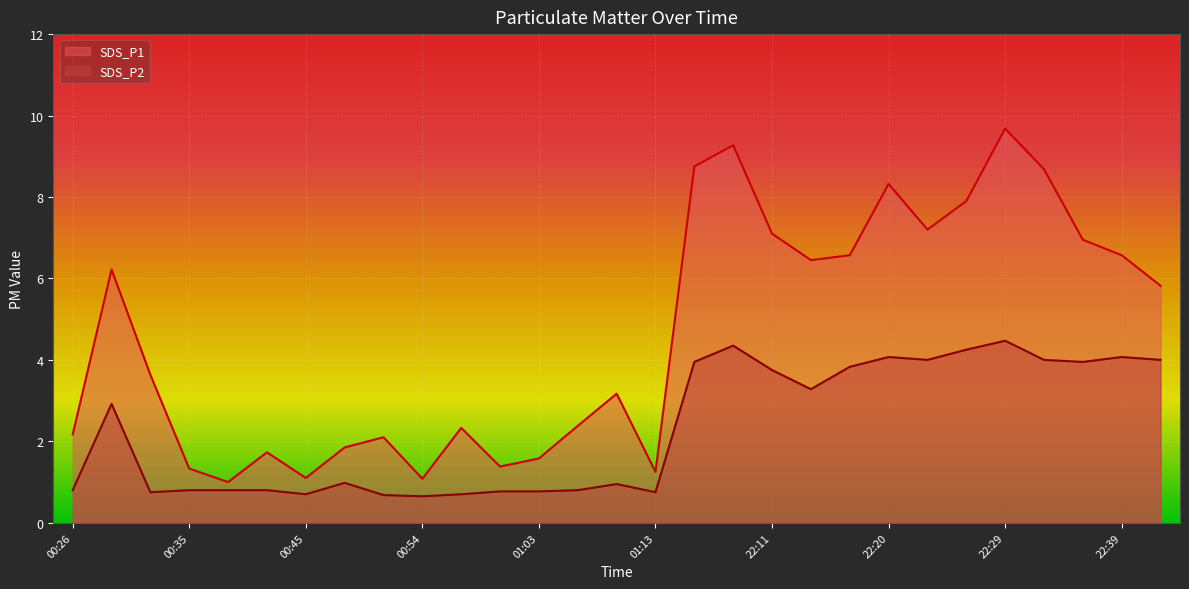

How many interior local peaks does the SDS_P1 series have?

8